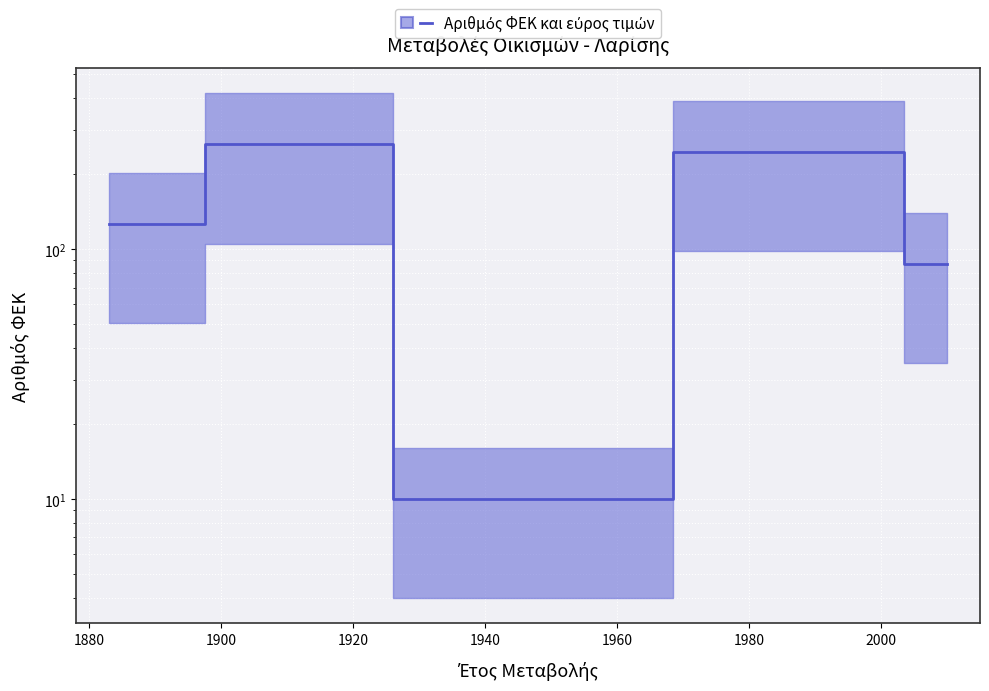

What is the greatest value displayed?

262